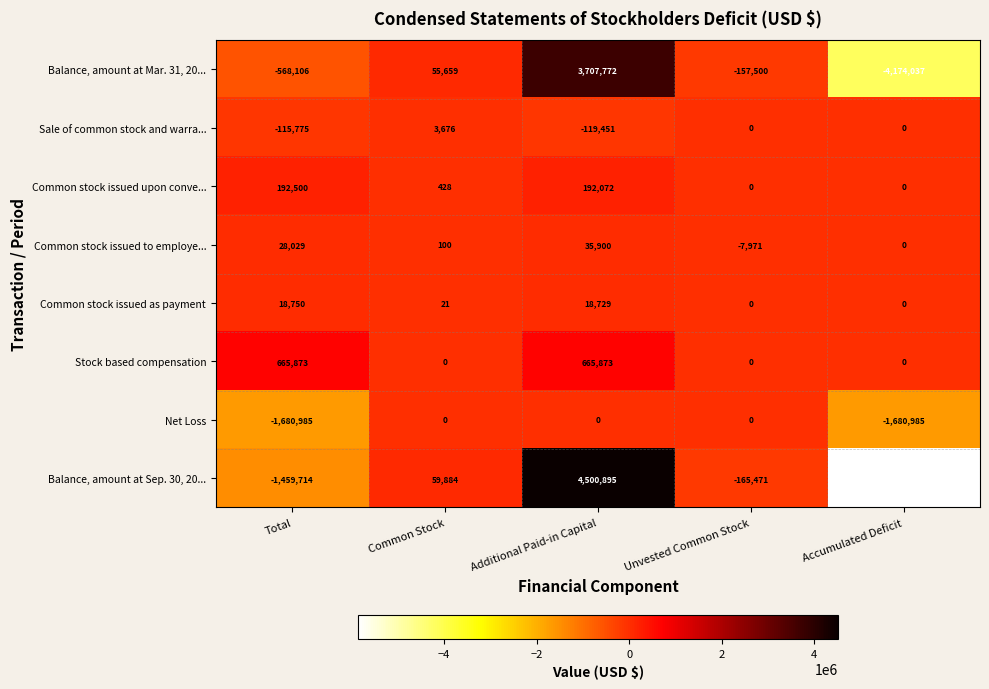

How many distinct data groups are displayed?

8